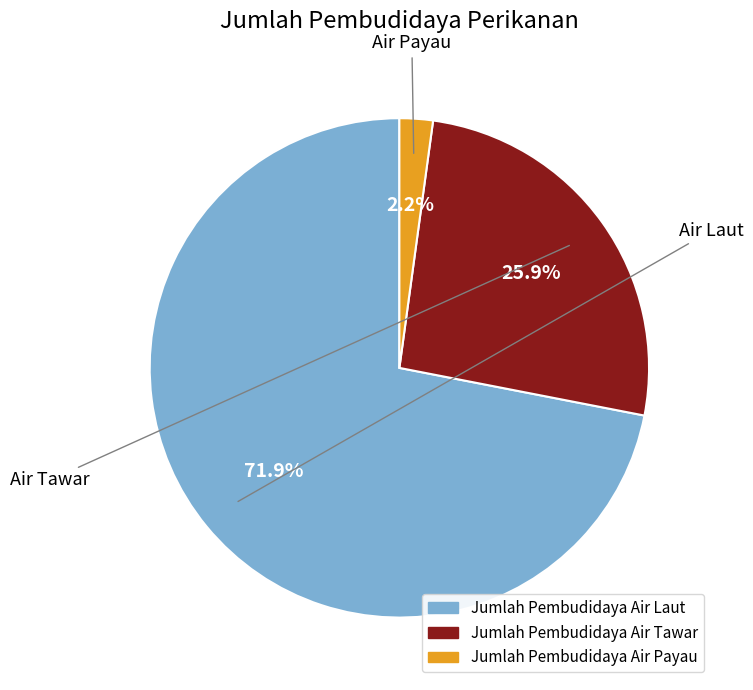

Rank the categories by value from highest to lowest.

Jumlah Pembudidaya Air Laut, Jumlah Pembudidaya Air Tawar, Jumlah Pembudidaya Air Payau